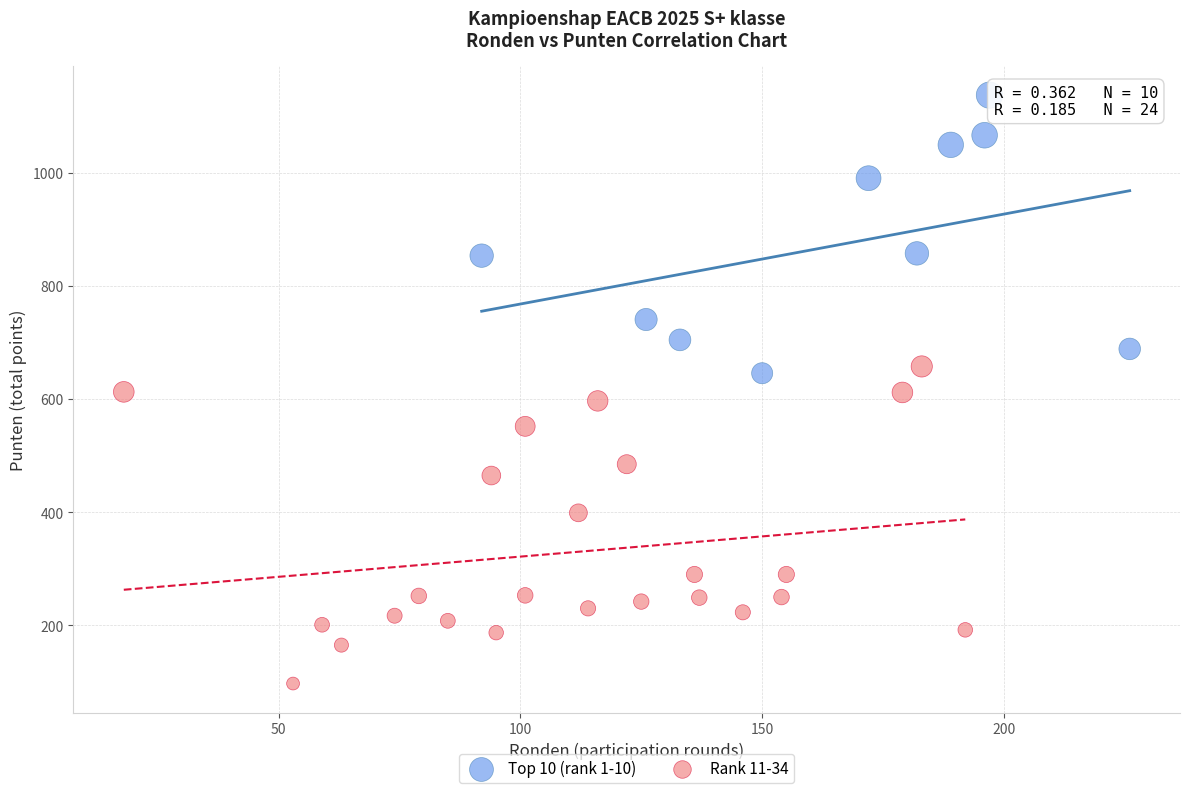

Which series has the largest Y range (max minus min)?

Rank 11-34